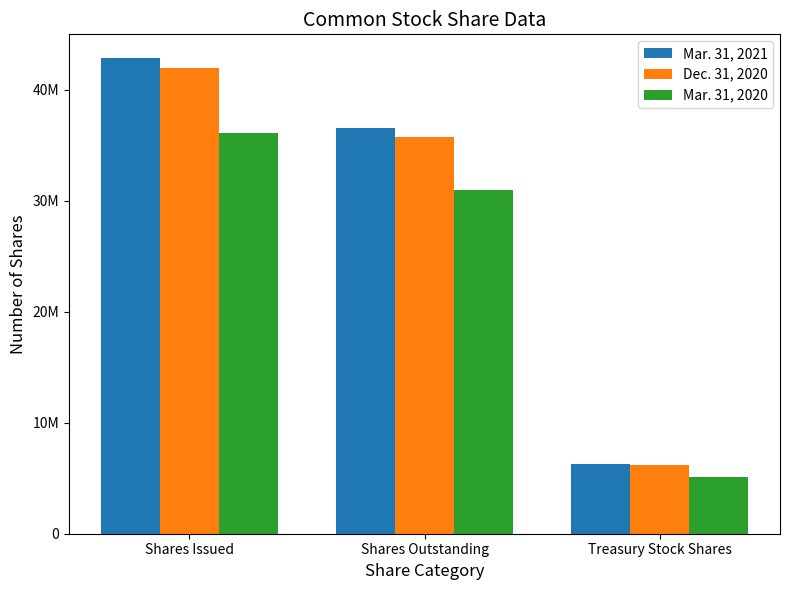

At which label is Mar. 31, 2021 closest to 24563441?

Shares Outstanding